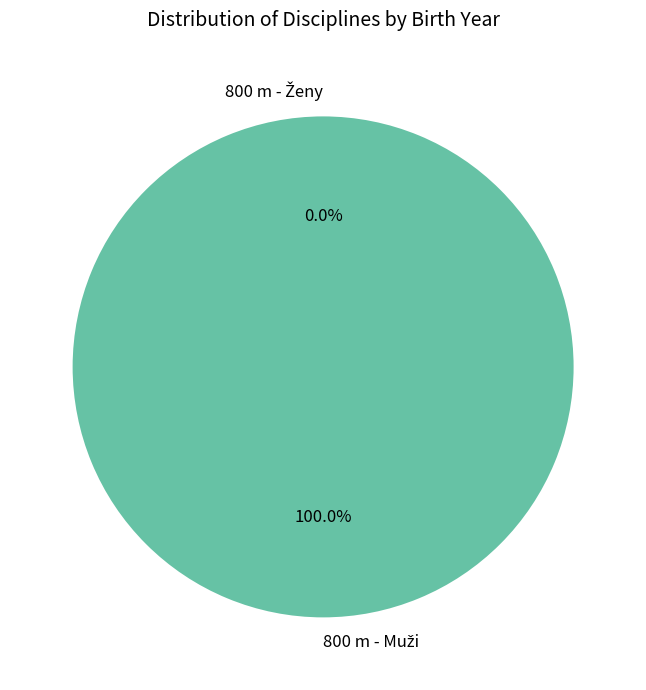

The 800 m - Ženy slice represents 9% of the pie. True or false?

False